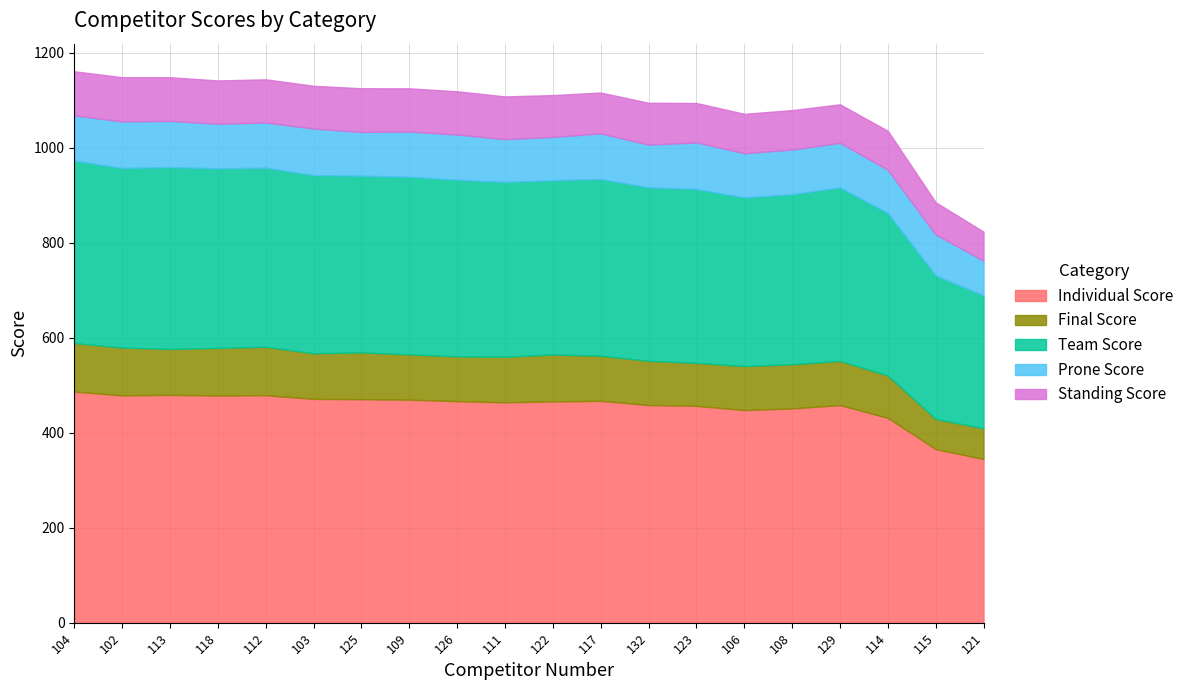

Is the value of Final Score at 111 greater than the value of Prone Score at 104?

Yes